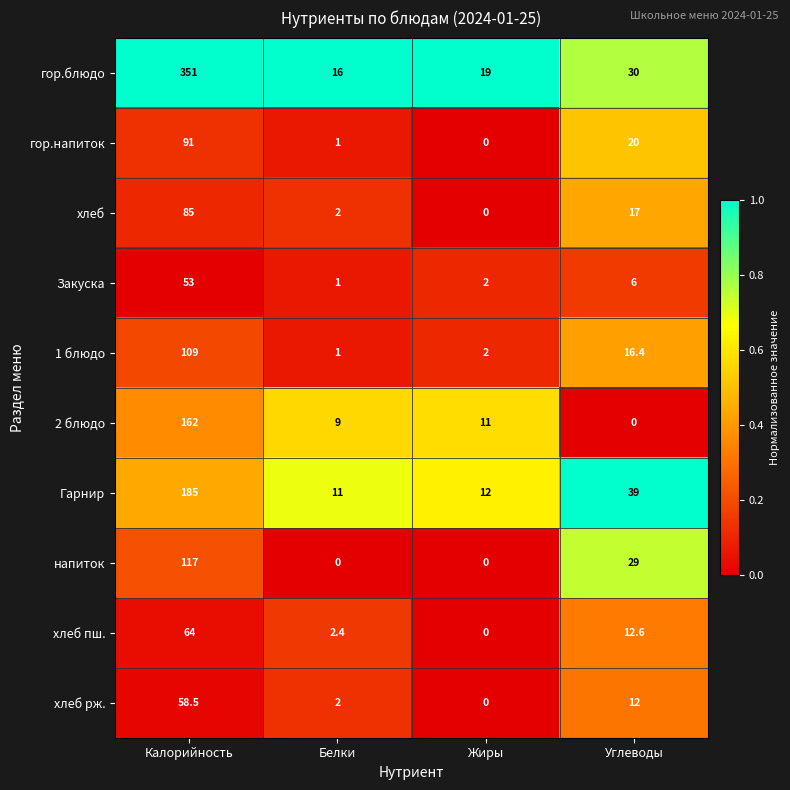

What is the difference between the гор.блюдо values at Жиры and Углеводы?

11.0